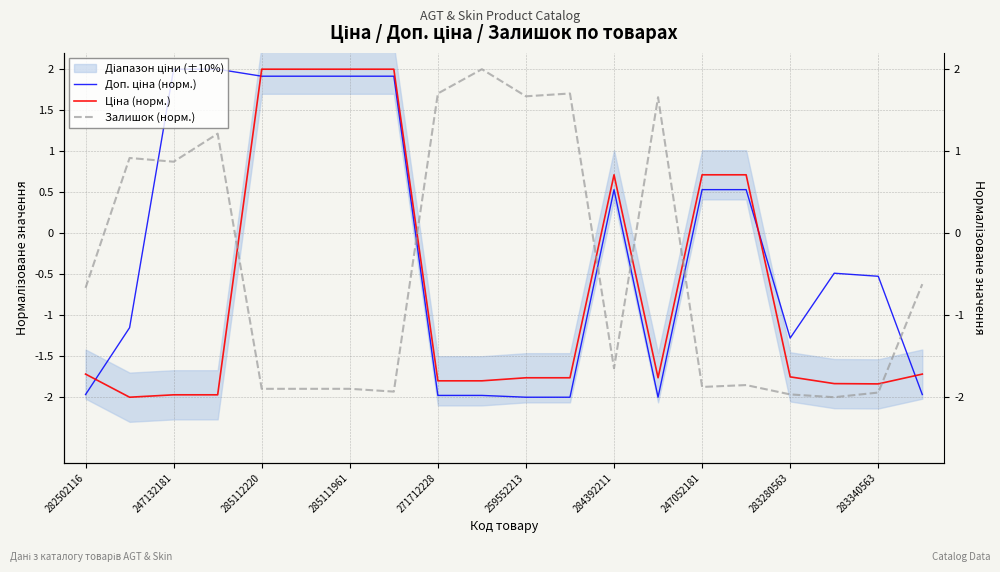

What is the greatest value displayed?

2.0